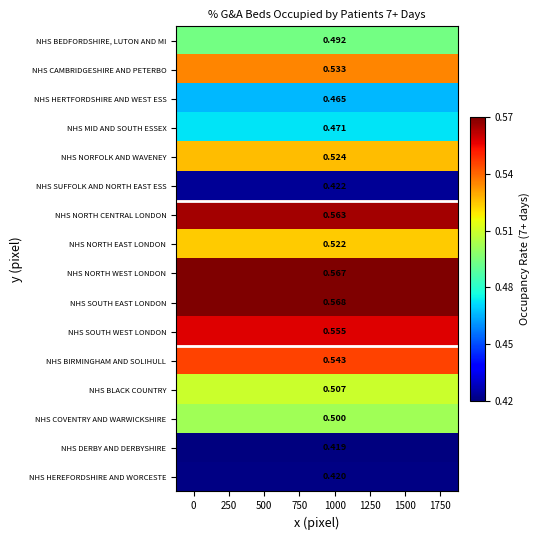

Rank the series at 1500 from lowest to highest value.

NHS DERBY AND DERBYSHIRE, NHS HEREFORDSHIRE AND WORCESTE, NHS SUFFOLK AND NORTH EAST ESS, NHS HERTFORDSHIRE AND WEST ESS, NHS MID AND SOUTH ESSEX, NHS BEDFORDSHIRE, LUTON AND MI, NHS COVENTRY AND WARWICKSHIRE, NHS BLACK COUNTRY, NHS NORTH EAST LONDON, NHS NORFOLK AND WAVENEY, NHS CAMBRIDGESHIRE AND PETERBO, NHS BIRMINGHAM AND SOLIHULL, NHS SOUTH WEST LONDON, NHS NORTH CENTRAL LONDON, NHS NORTH WEST LONDON, NHS SOUTH EAST LONDON